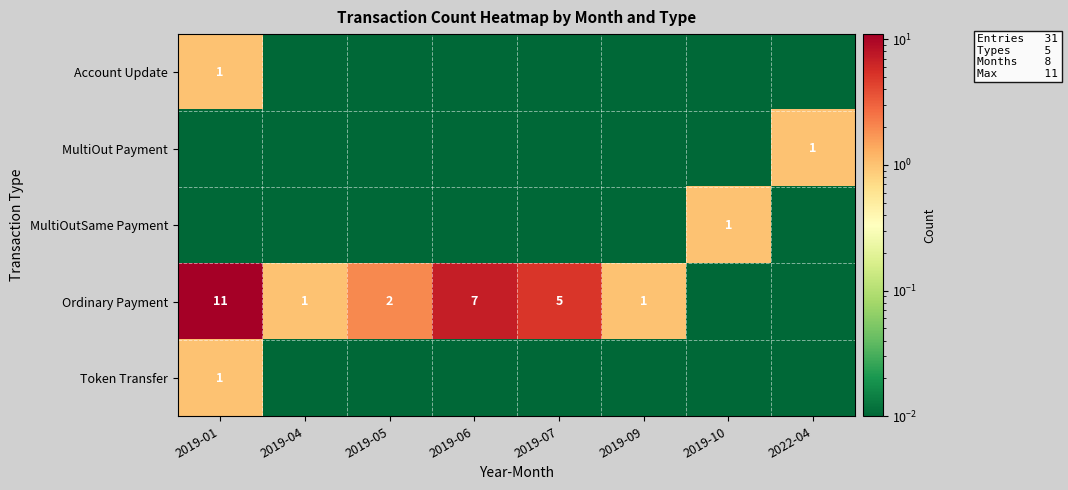

At how many categories does at least one series exceed 10?

1